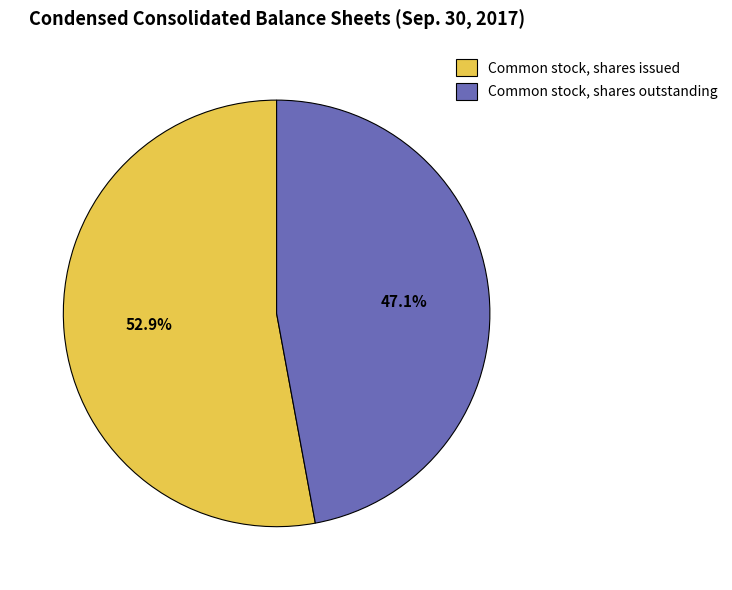

Is there a majority slice in this chart?

Yes